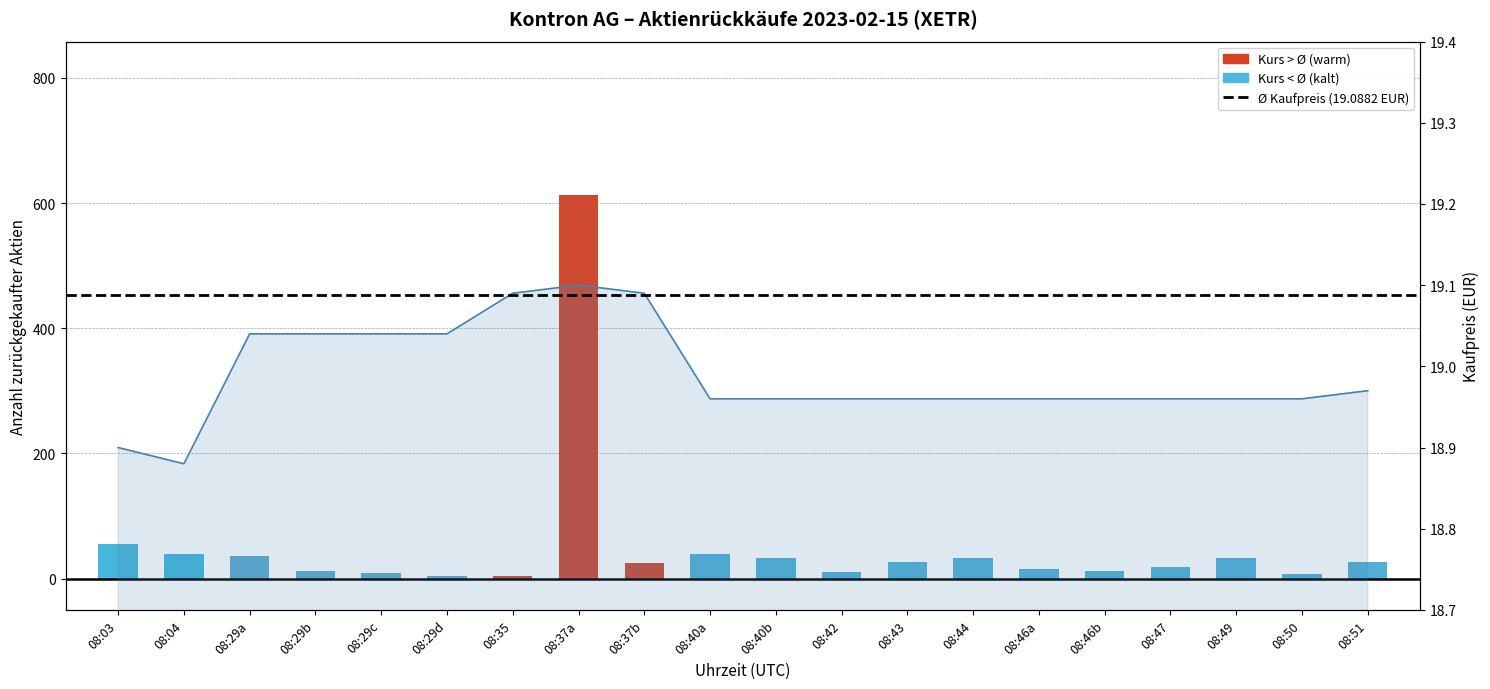

What is the value of the Anzahl zurückgekaufter Aktien bar at the 20th from the left?

26.0